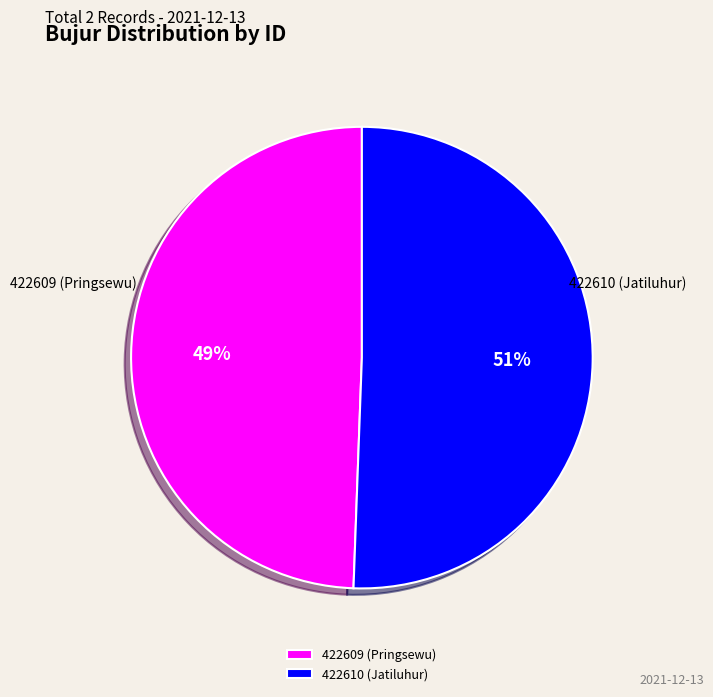

Between 422610 (Jatiluhur) and 422609 (Pringsewu), which is larger?

422610 (Jatiluhur)